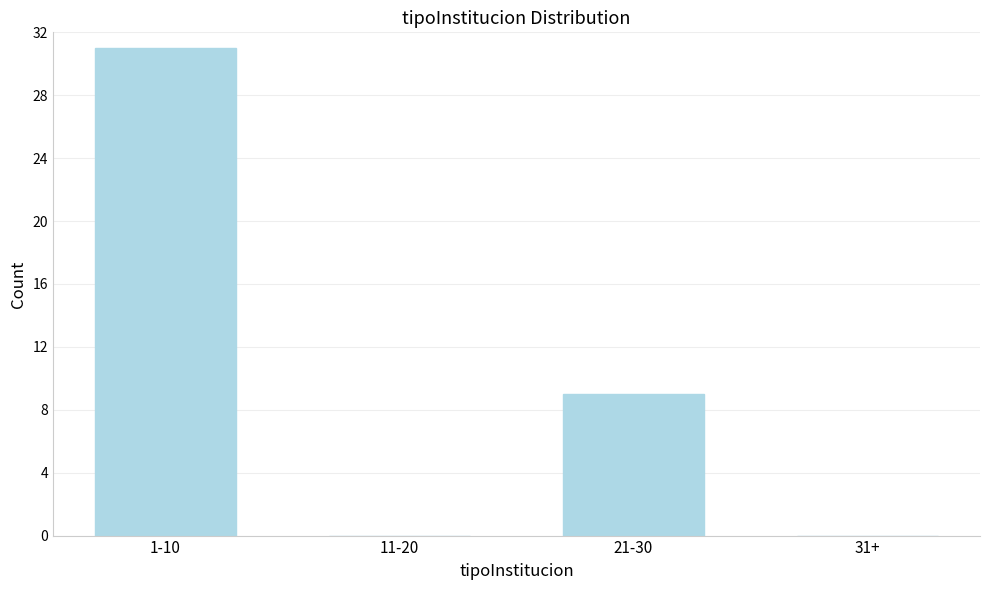

Reading right to left, transcribe all the data shown in this chart.

31+=0	21-30=9	11-20=0	1-10=31